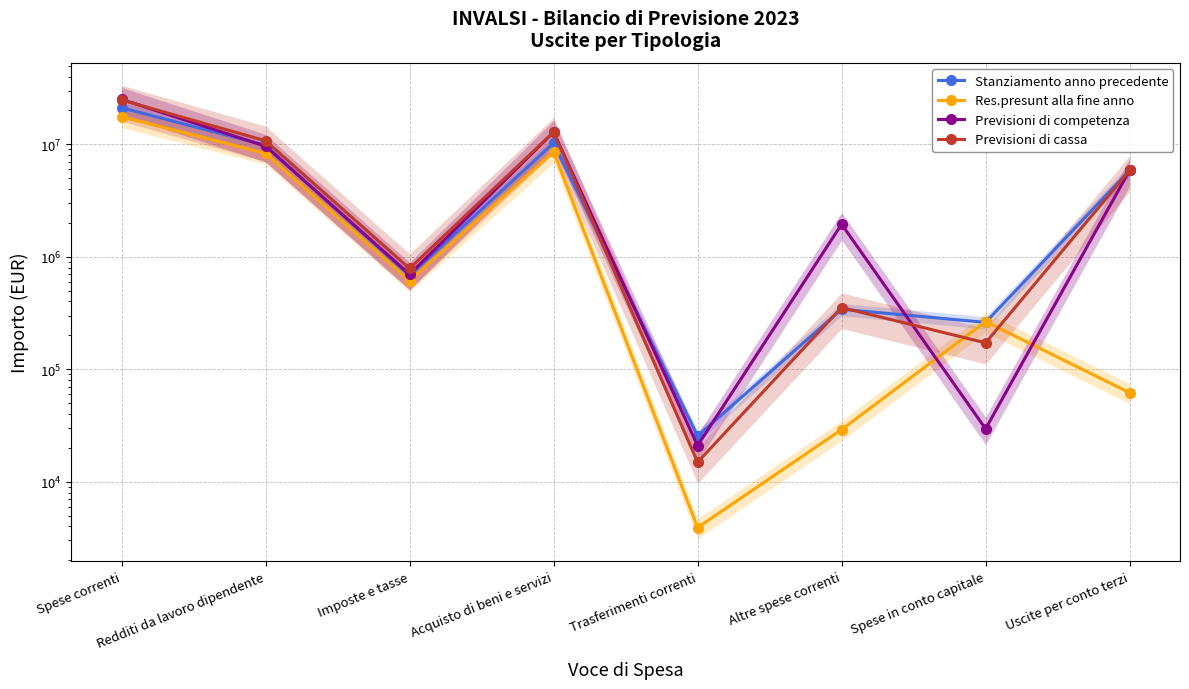

True or false: Previsioni di competenza has more than 2 points higher than both neighbors.

False